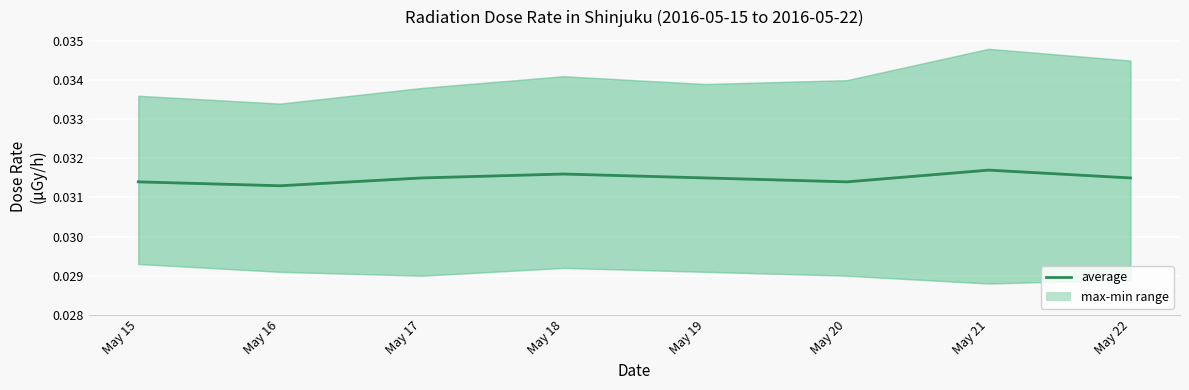

Count the number of categories in the chart.

8